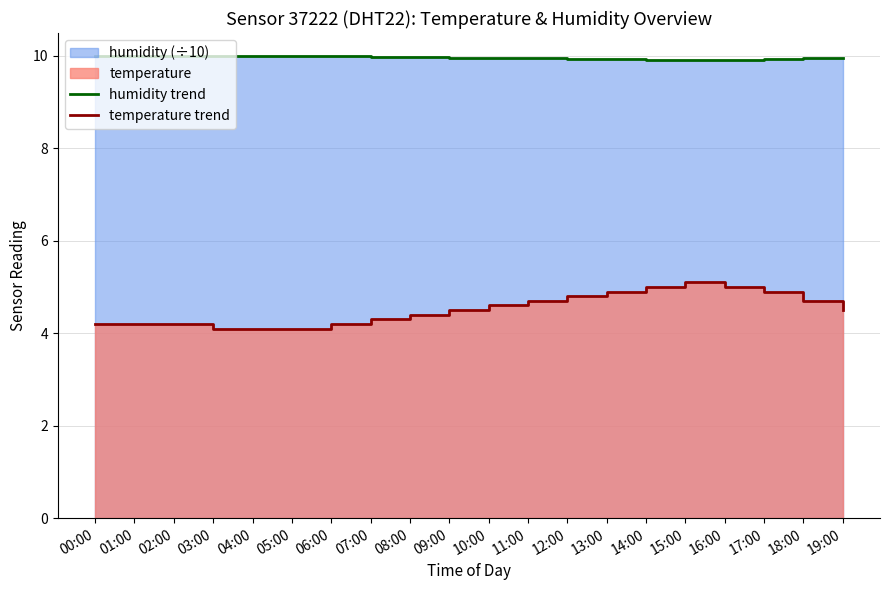

Is it true that temperature trend equals 4.2 at 02:00?

True